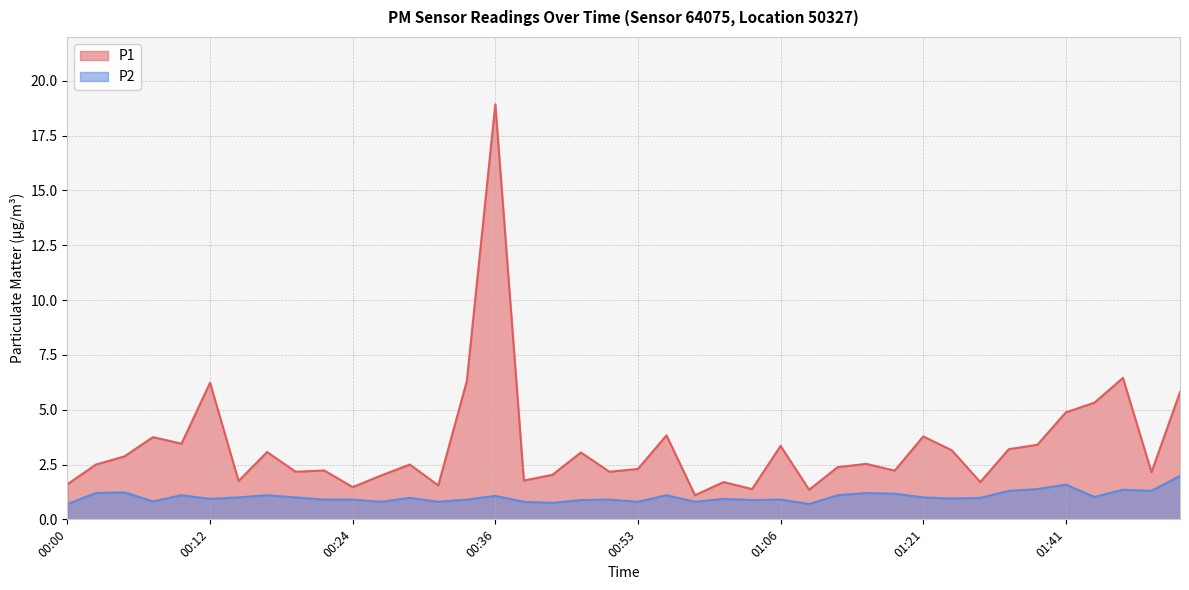

What is the label of the 13th point from the right?

01:13